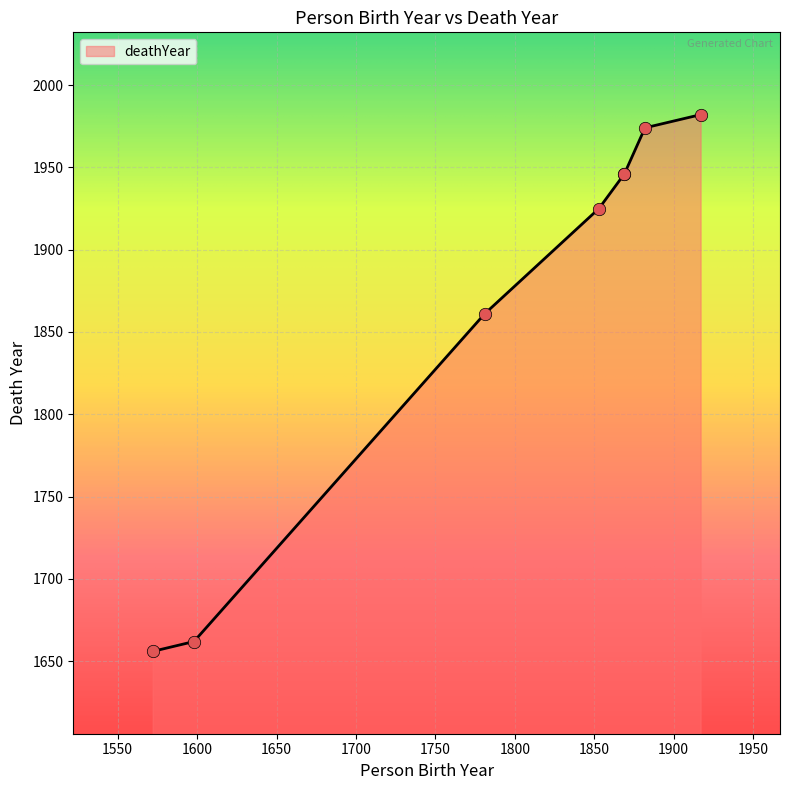

What is the ratio of the value at 1598 to the value at 1853?

0.9